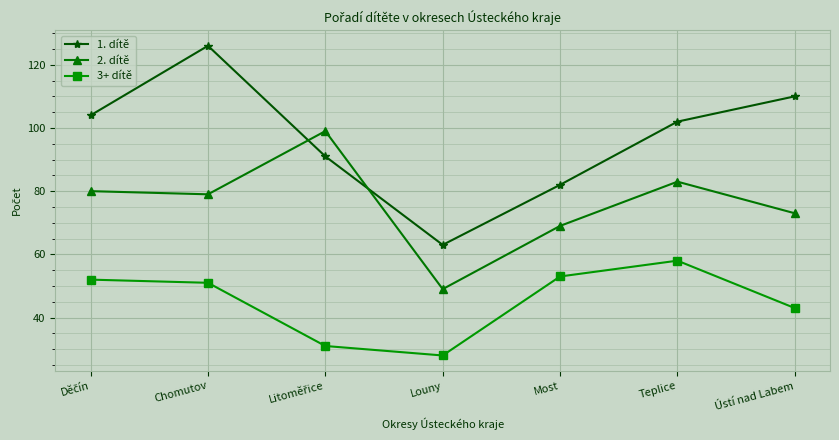

At which label is 3+ dítě closest to 43?

Ústí nad Labem